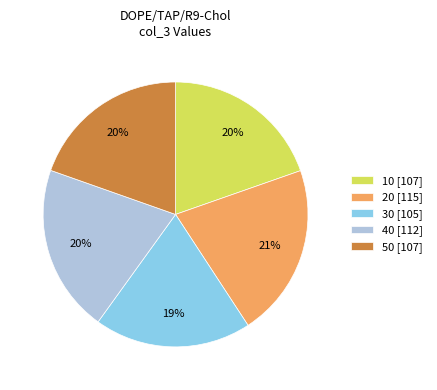

How many slices are in this pie chart?

5